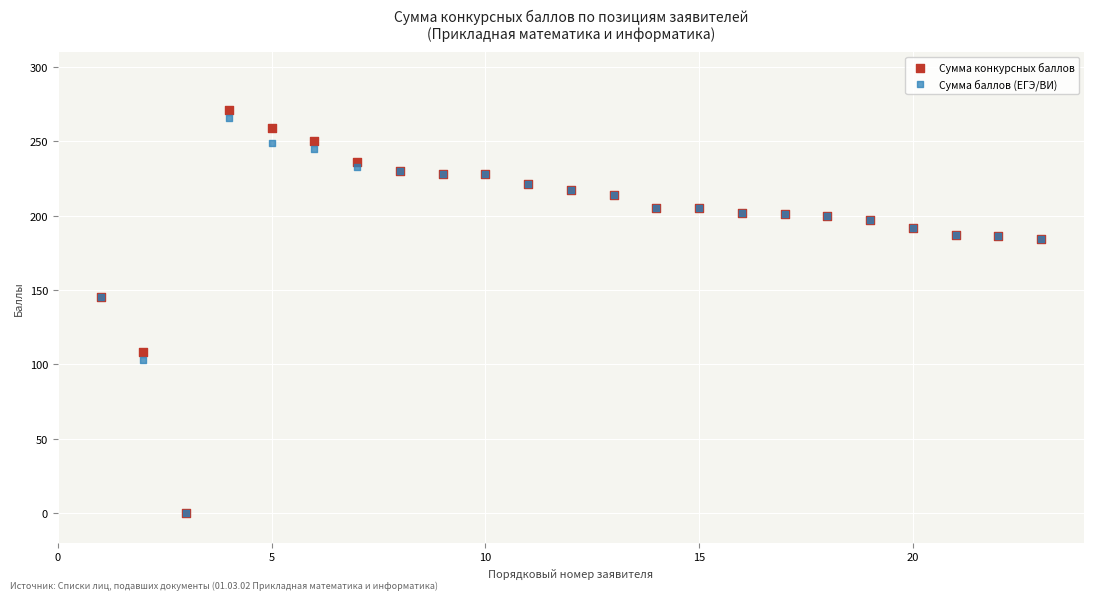

What are all the series names shown in the legend?

Сумма конкурсных баллов, Сумма баллов (ЕГЭ/ВИ)